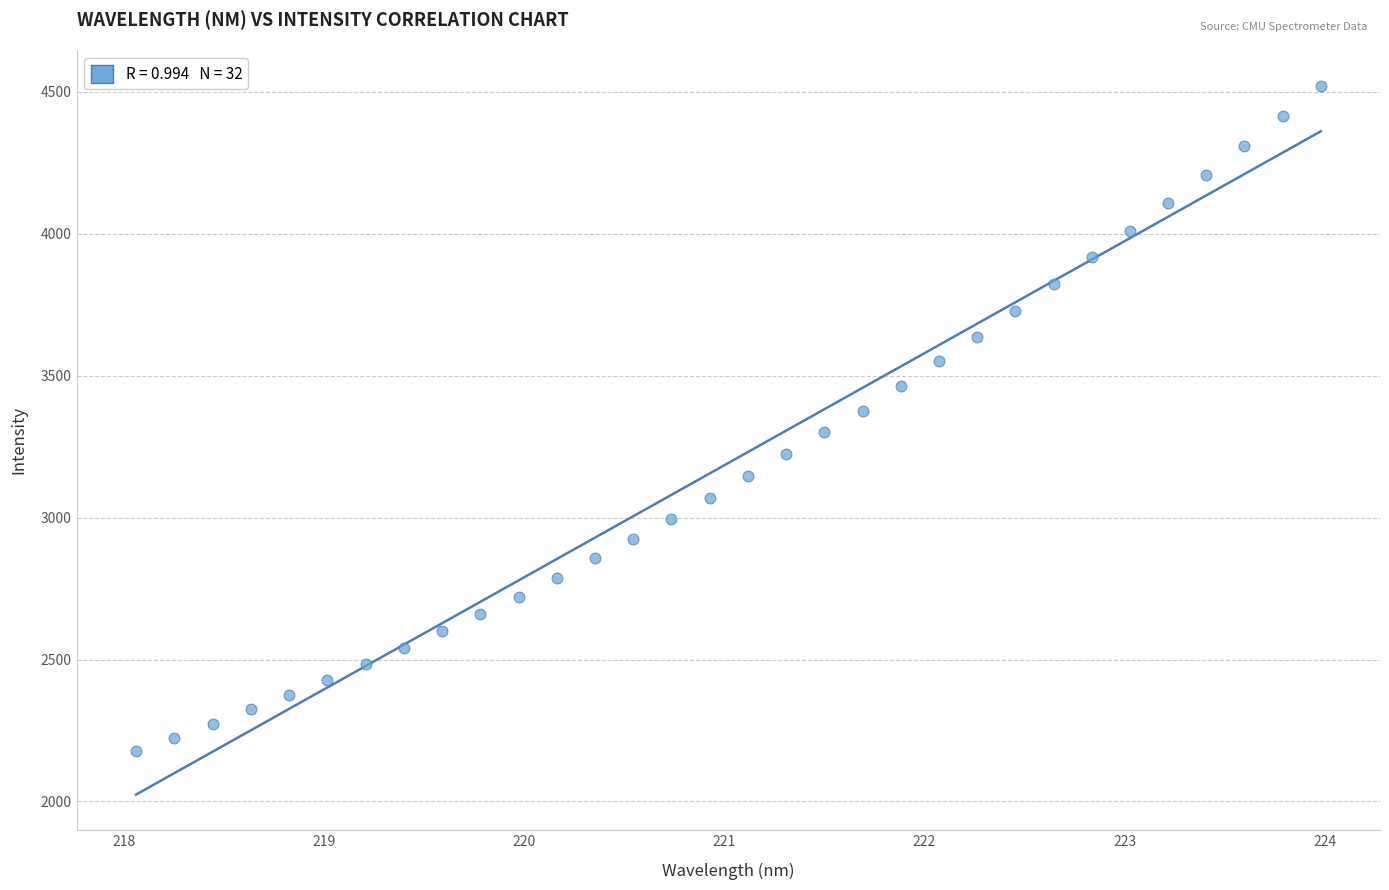

What is the range of Y values (max minus min)?

2340.6